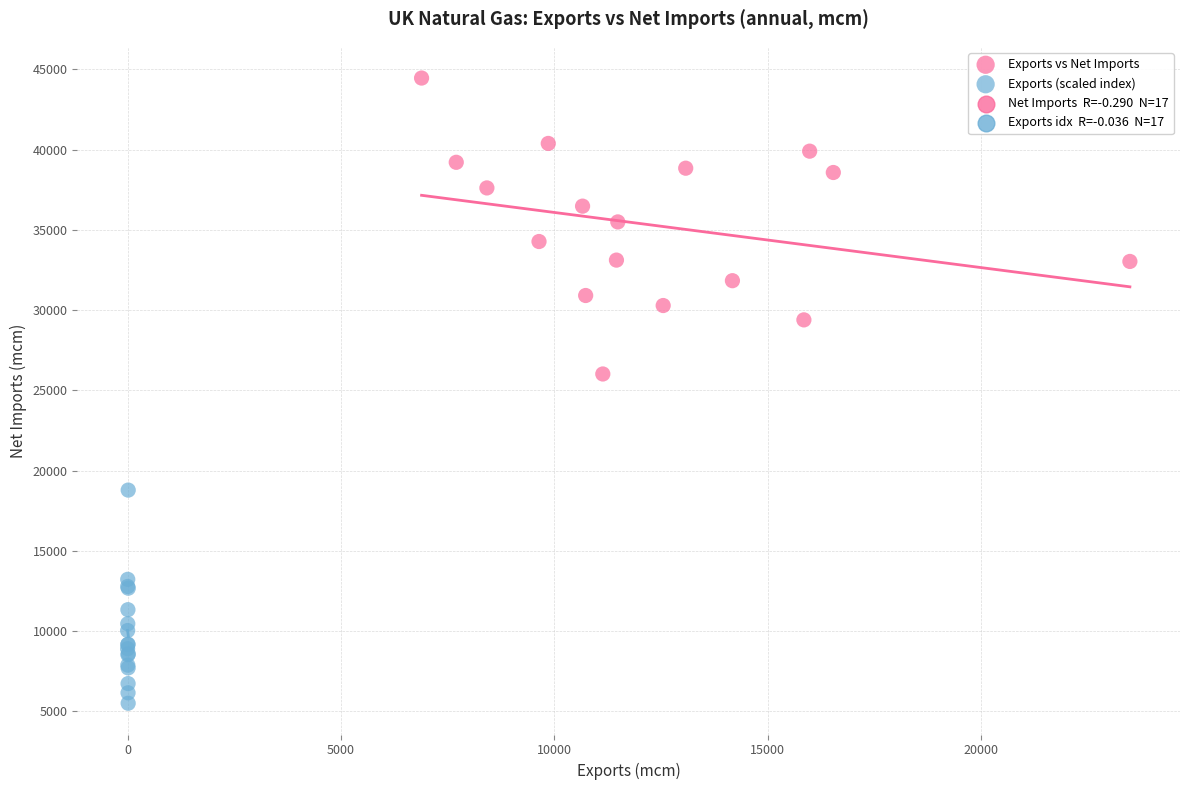

Which series has the largest Y range (max minus min)?

Exports vs Net Imports